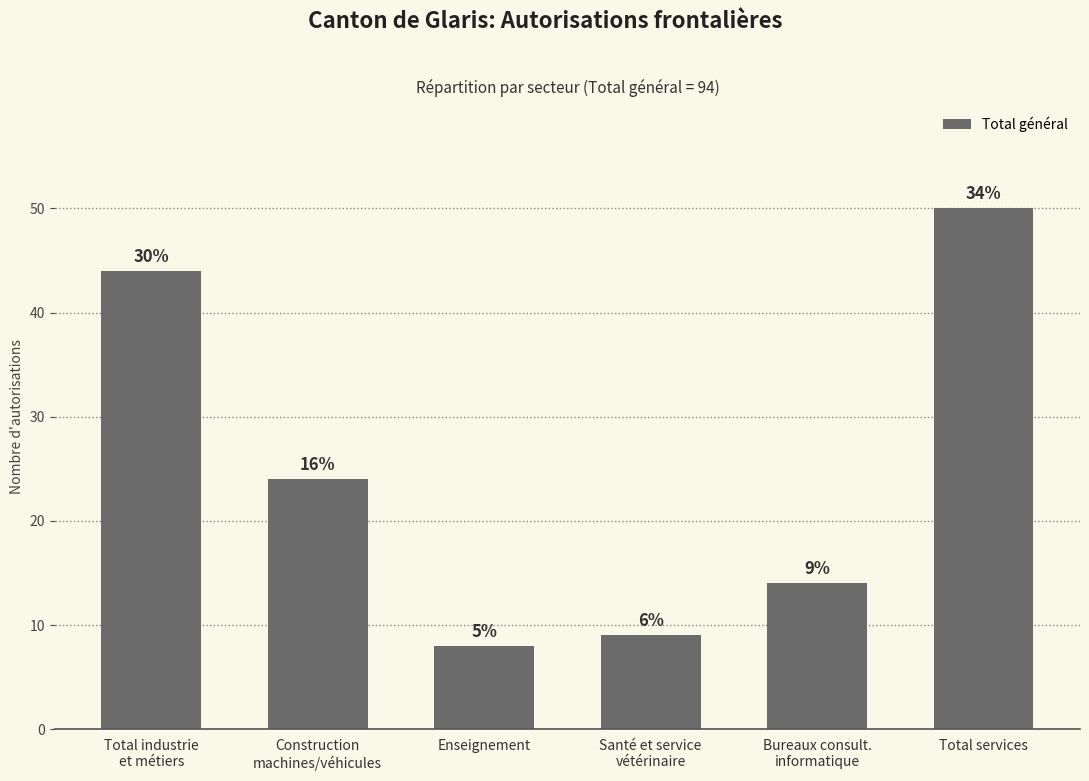

What is the label of the 3rd bar from the right?

Santé et service
vétérinaire